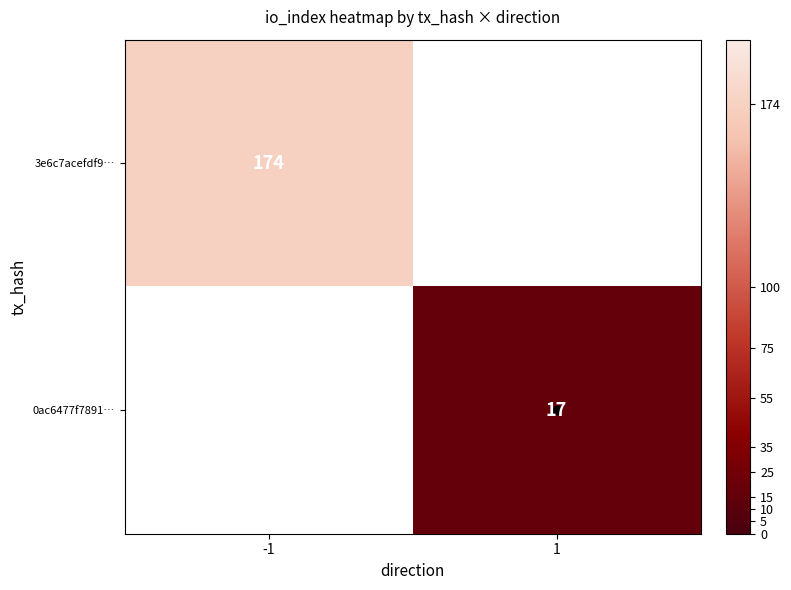

True or false: 0ac6477f7891… has a value of 17 at 1.

True